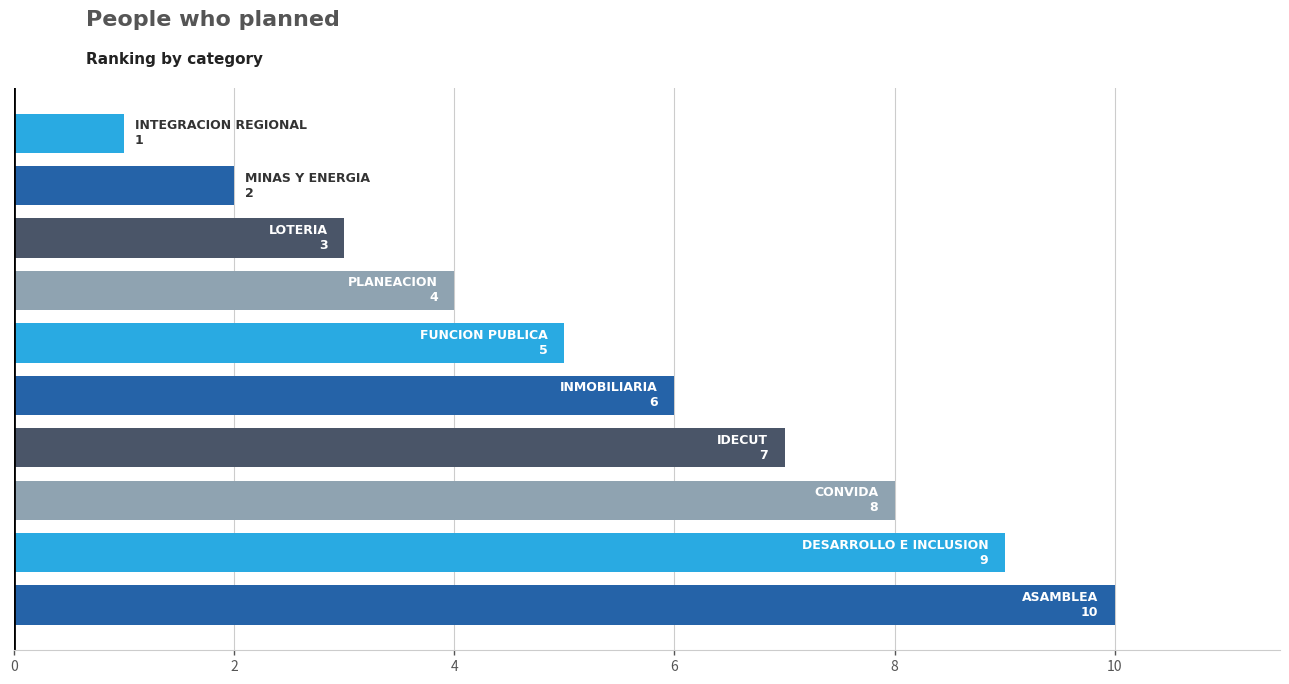

What is the sum of all values?

55